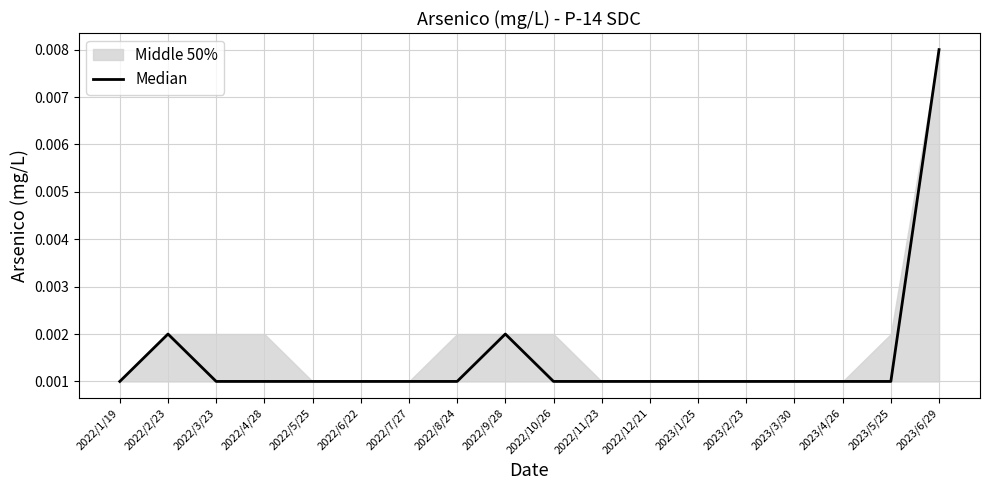

The value at 2022/1/19 is 0.0. True or false?

False